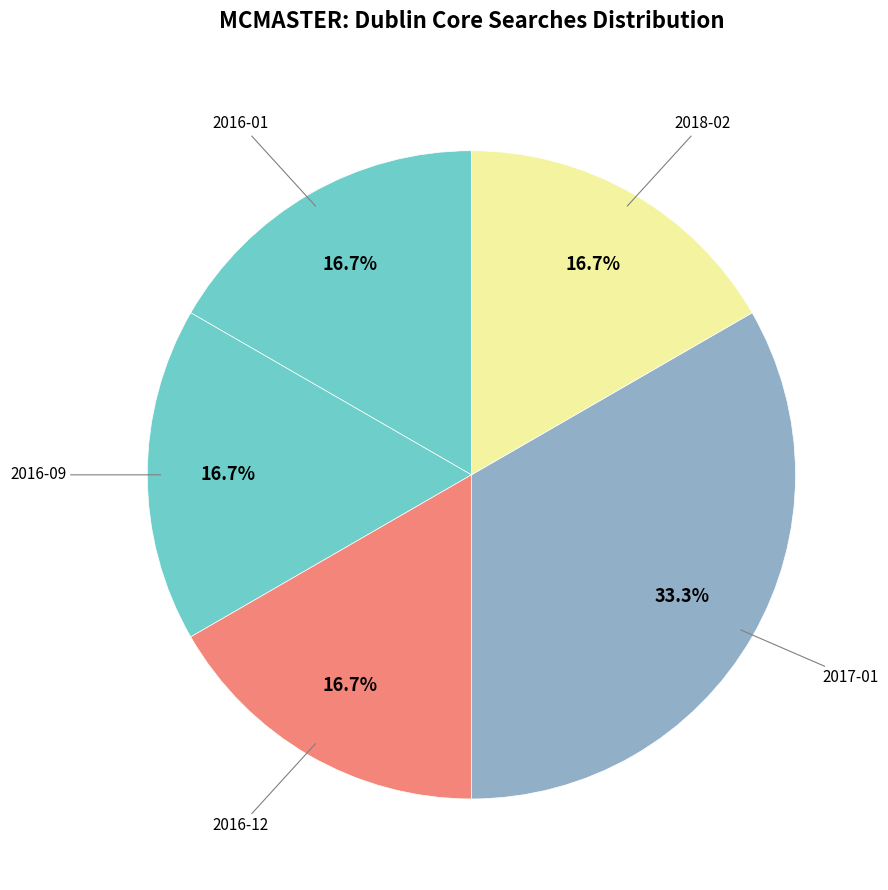

Count the number of slices in the pie.

5